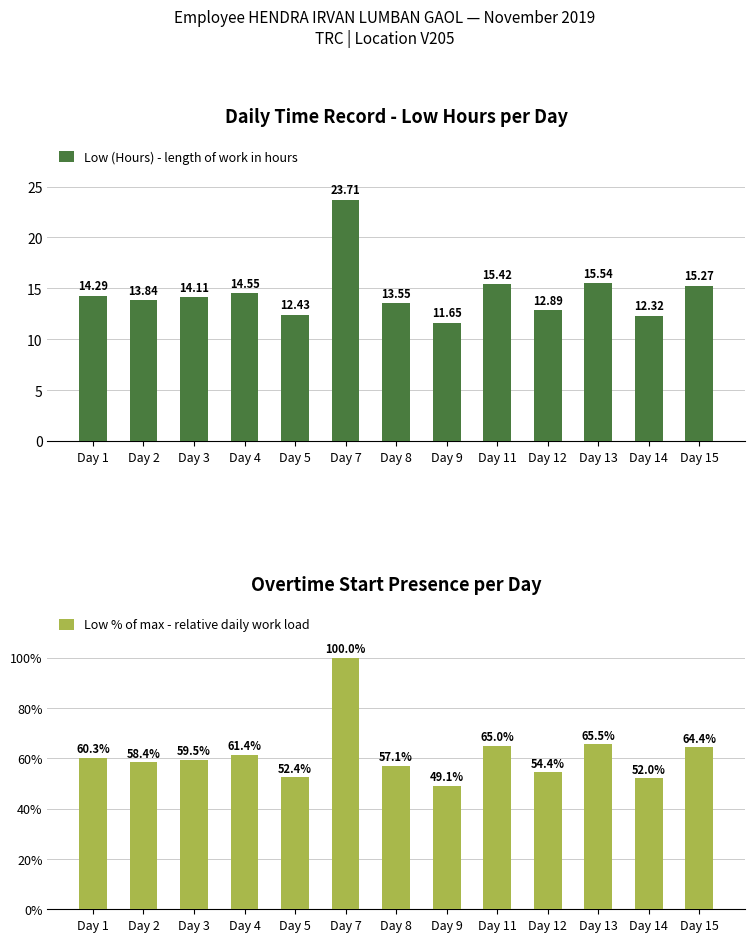

Reading left to right, transcribe all the data shown in this chart.

Low (Hours) - length of work in hours: 14.3	13.8	14.1	14.6	12.4	23.7	13.6	11.7	15.4	12.9	15.5	12.3	15.3
Low % of max - relative daily work load: 60.3	58.4	59.5	61.4	52.4	100.0	57.1	49.1	65.0	54.4	65.5	52.0	64.4